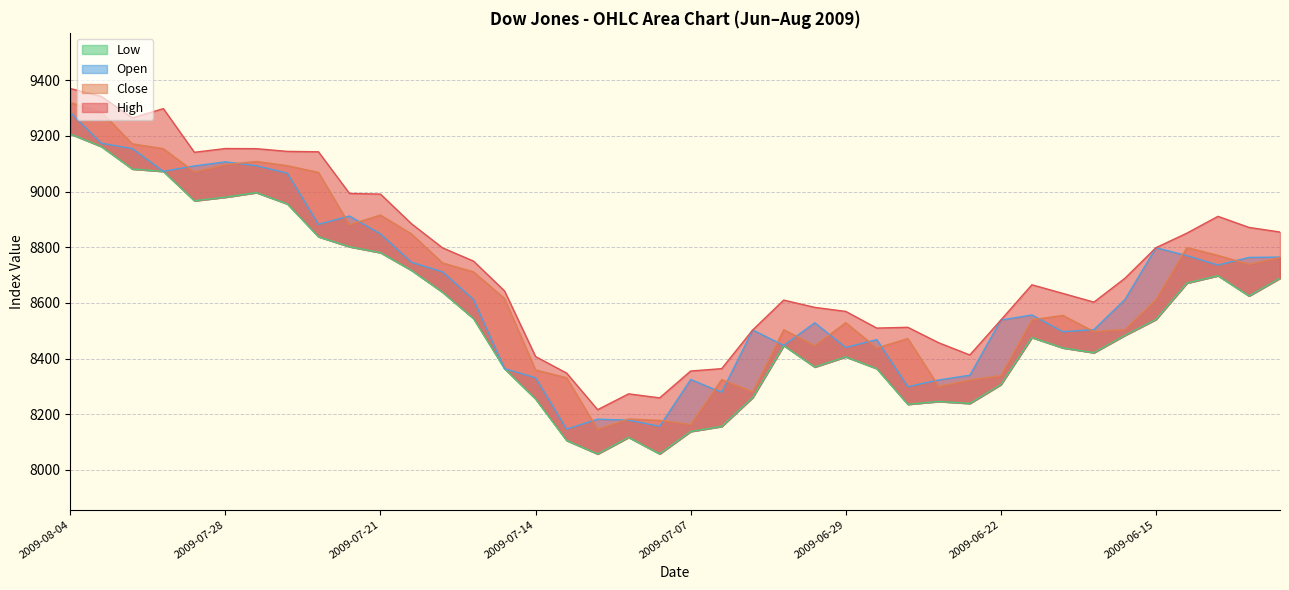

At which label does Low first exceed 8483?

2009-08-04